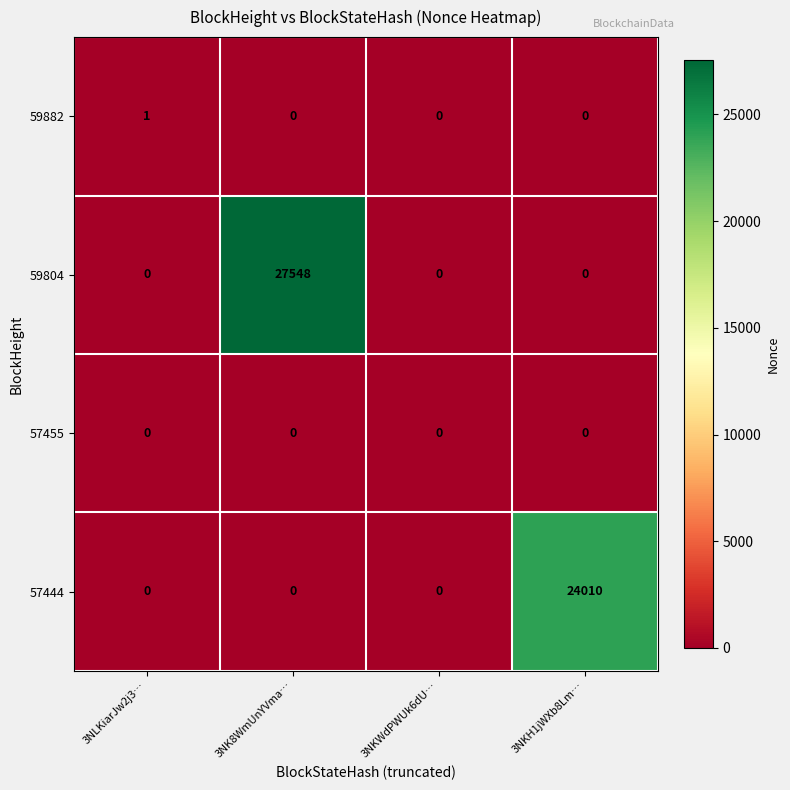

Reading left to right, what are all the values shown in this chart?

59882: 1	0	0	0
59804: 0	27548	0	0
57455: 0	0	0	0
57444: 0	0	0	24010